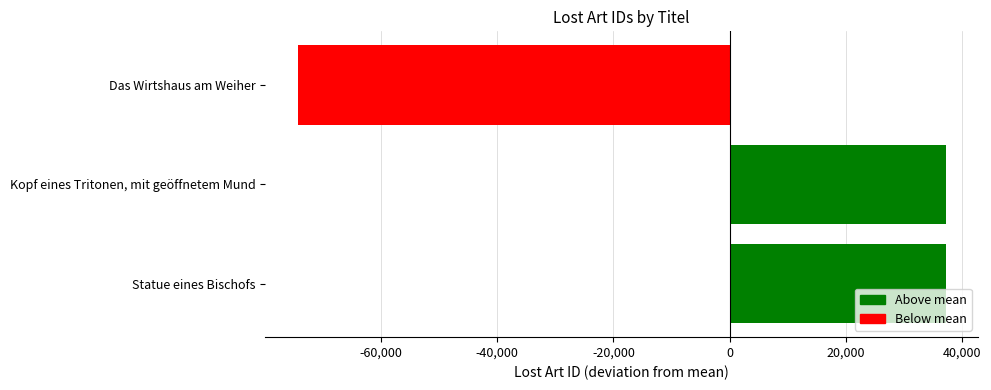

Rank the categories by value from highest to lowest.

Kopf eines Tritonen, mit geöffnetem Mund, Statue eines Bischofs, Das Wirtshaus am Weiher